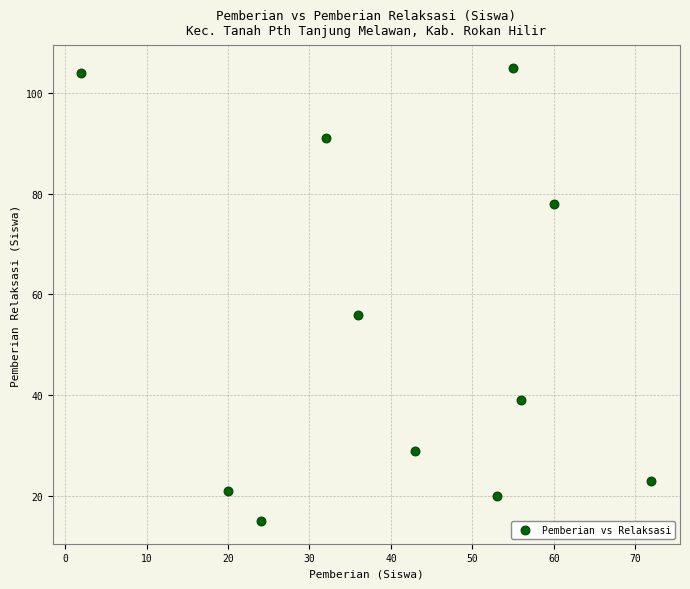

What is the range of Y values (max minus min)?

90